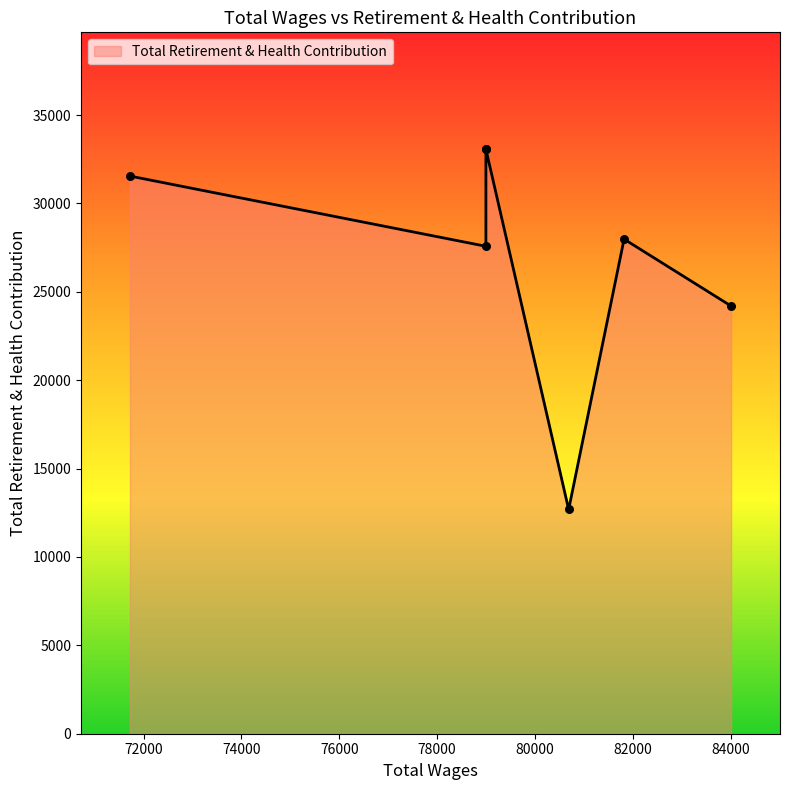

Approximately how many times larger is the value at 78998.0 compared to 78998.0?

0.8